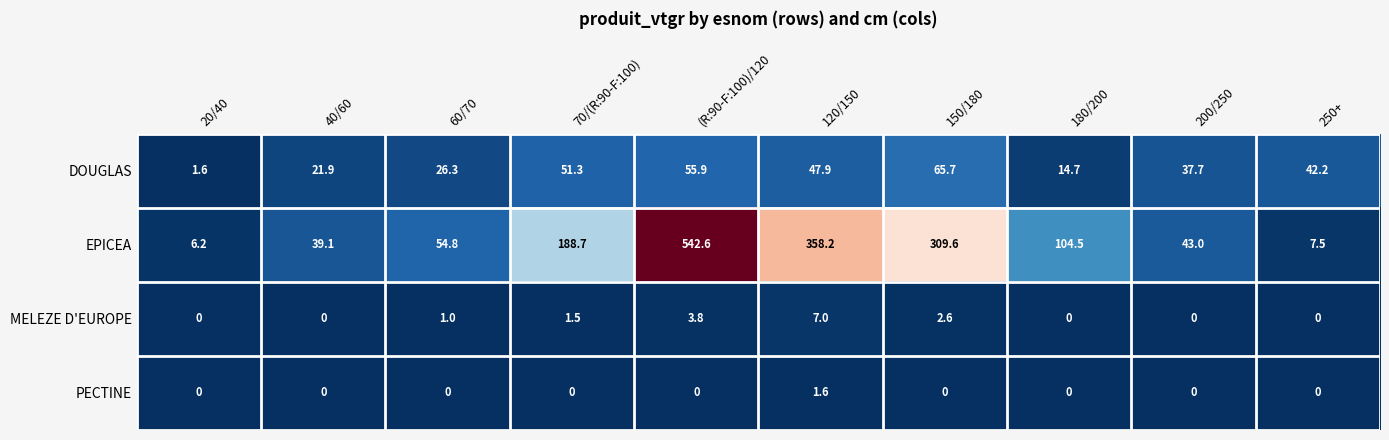

Which series changed the most between 60/70 and 150/180?

EPICEA